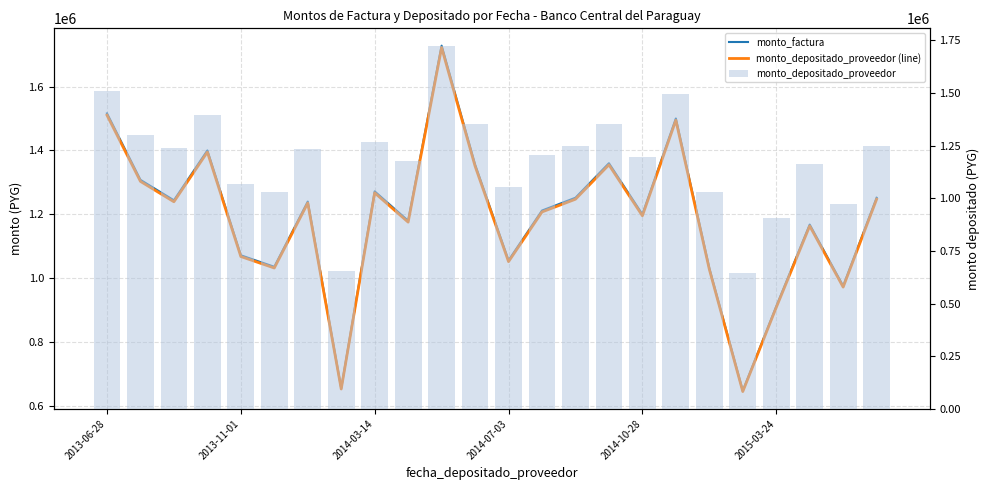

What is the sum of all monto_depositado_proveedor (line) values?

28472088